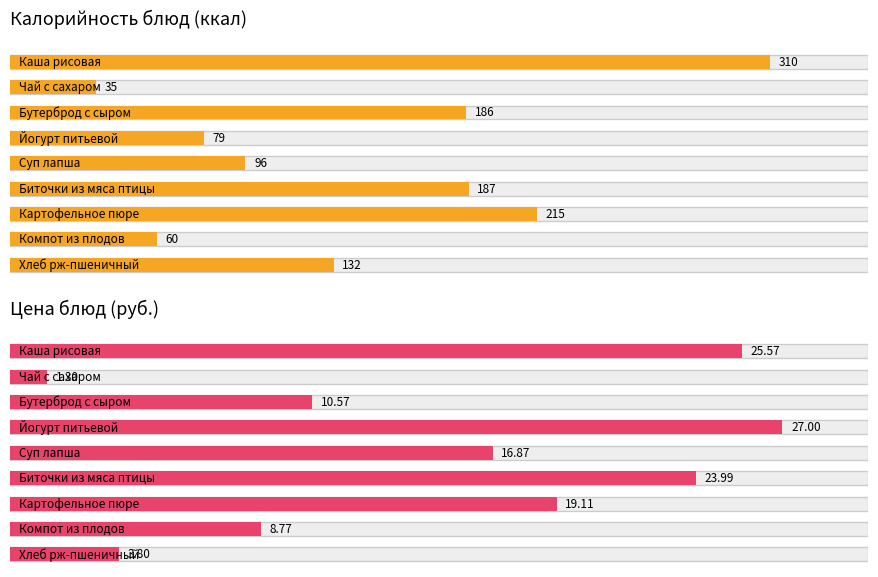

True or false: Цена has a value of 3.8 at Суп лапша.

False